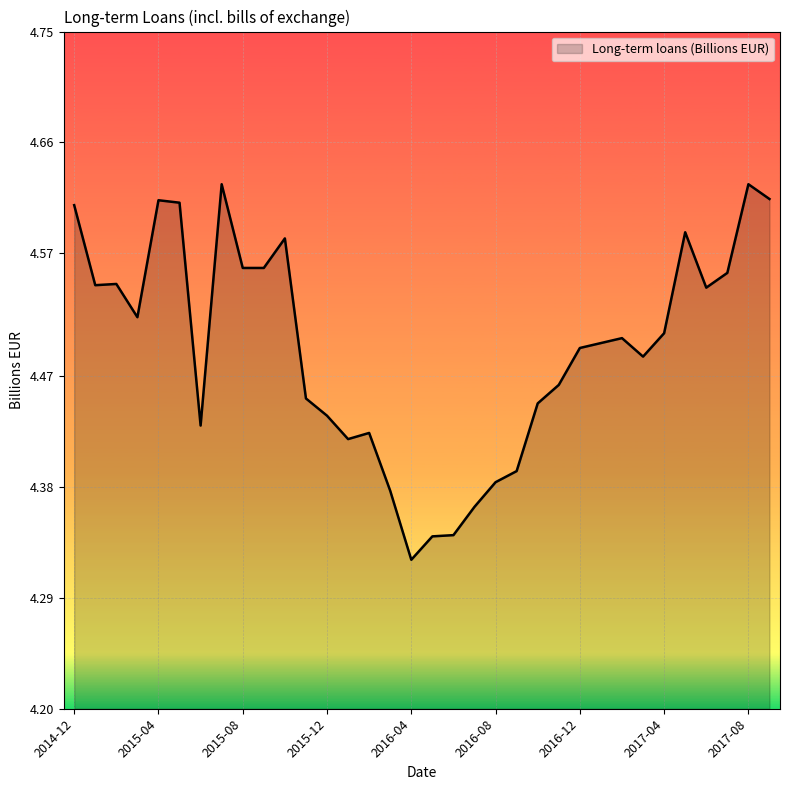

What is the difference between the maximum and minimum values?

0.3